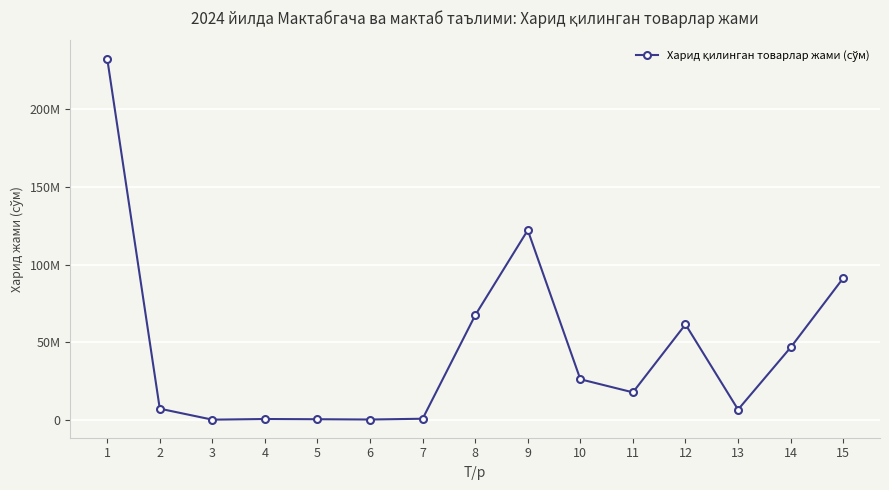

Is this an area chart (filled region under the line)?

No